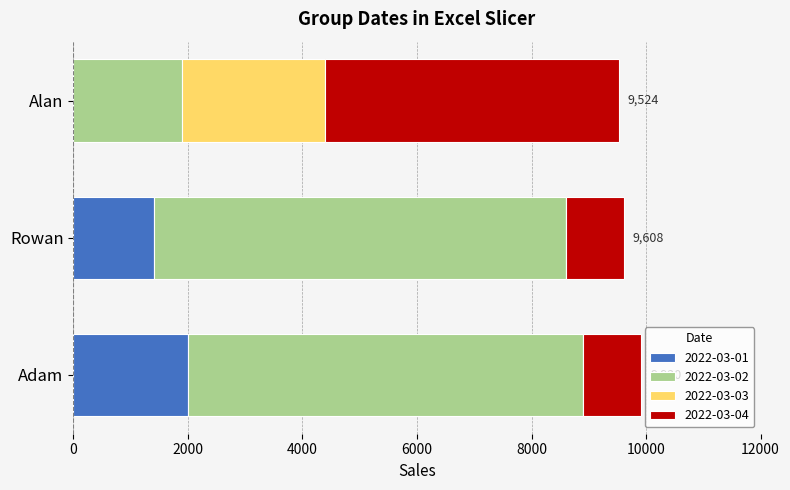

Which category has the highest value in the 2022-03-01 series?

Adam